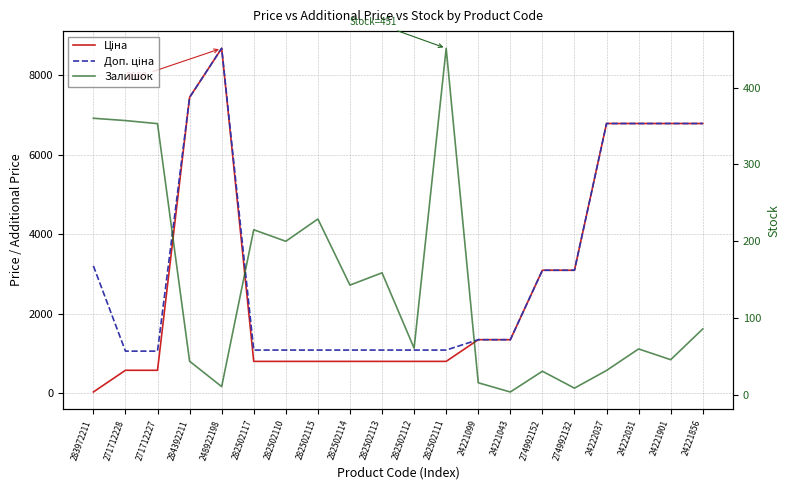

What are all the series names shown in the legend?

Ціна, Доп. ціна, Залишок